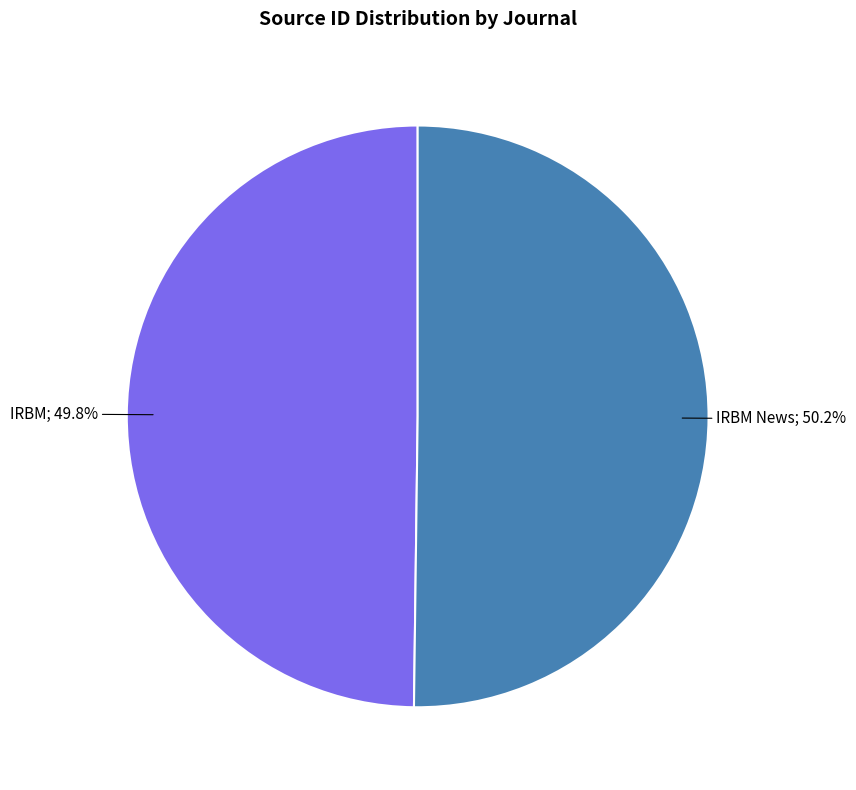

Does any single category account for the majority?

Yes